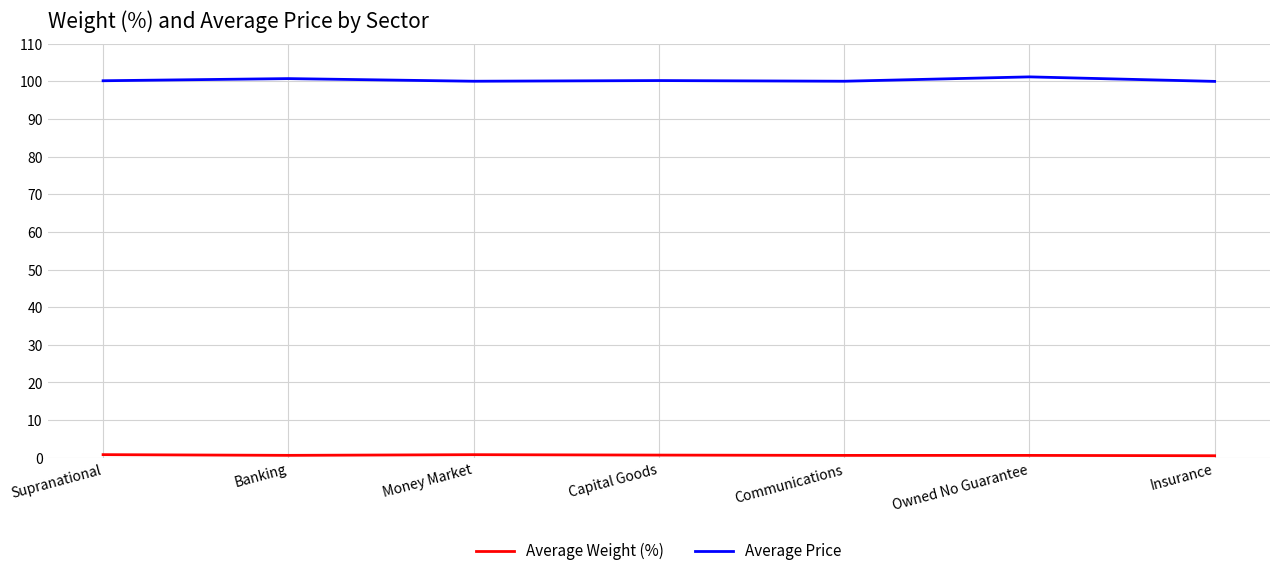

The value of Average Price at Money Market is 160.6. True or false?

False